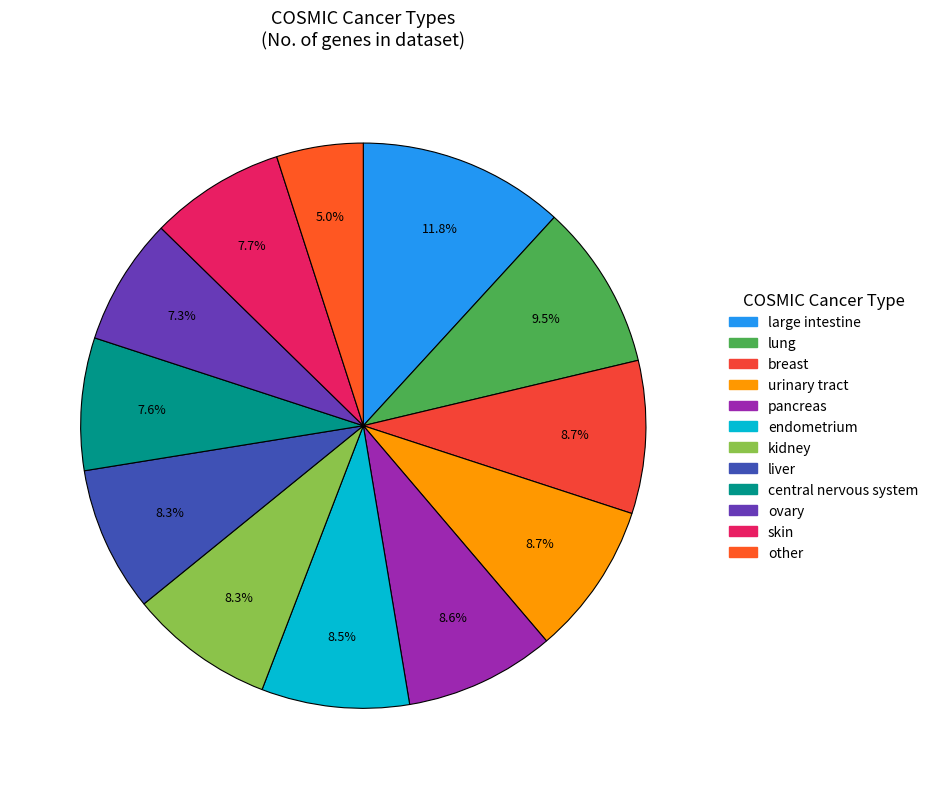

Is there a majority slice in this chart?

No